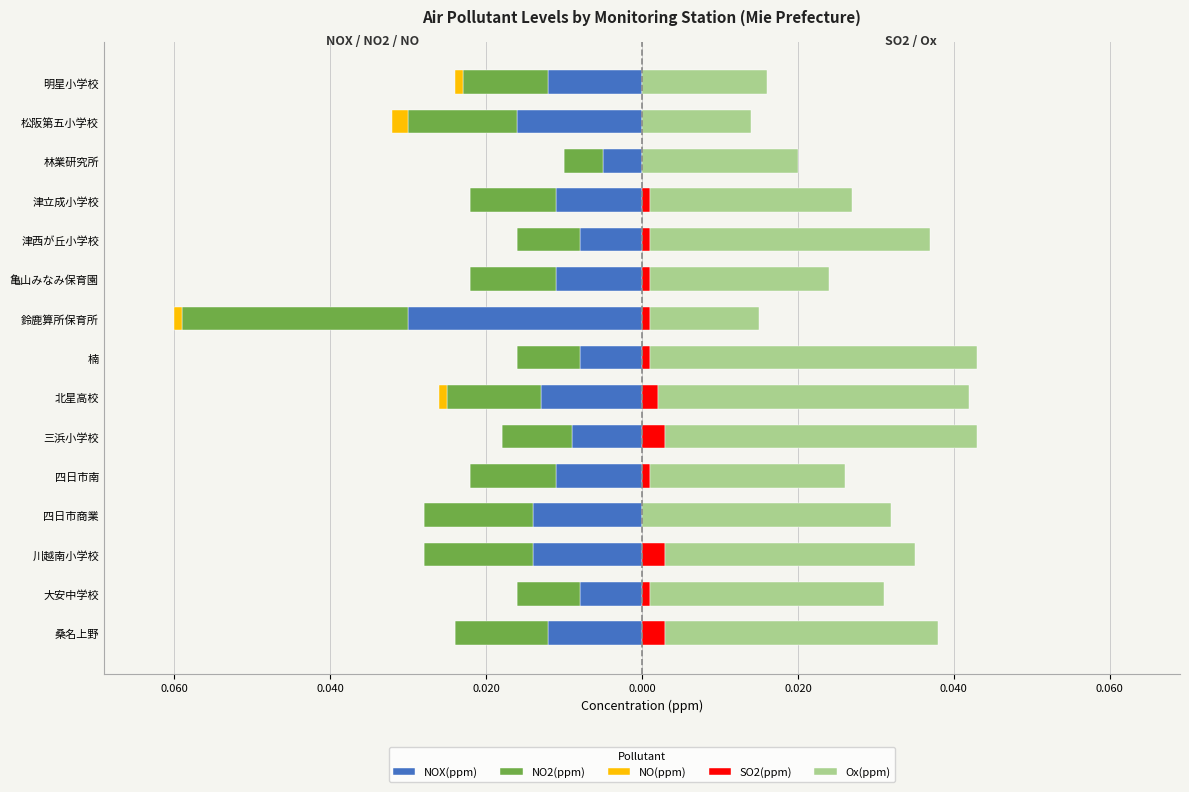

What is the sum of all NO2(ppm) values?

-0.2